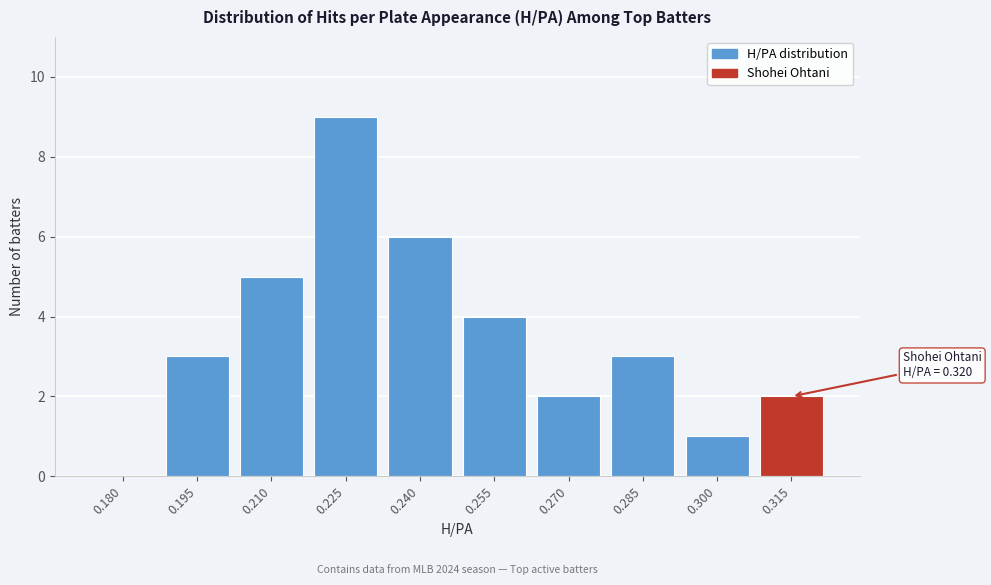

Reading left to right, transcribe all the data shown in this chart.

0.180=0	0.195=3	0.210=5	0.225=9	0.240=6	0.255=4	0.270=2	0.285=3	0.300=1	0.315=2